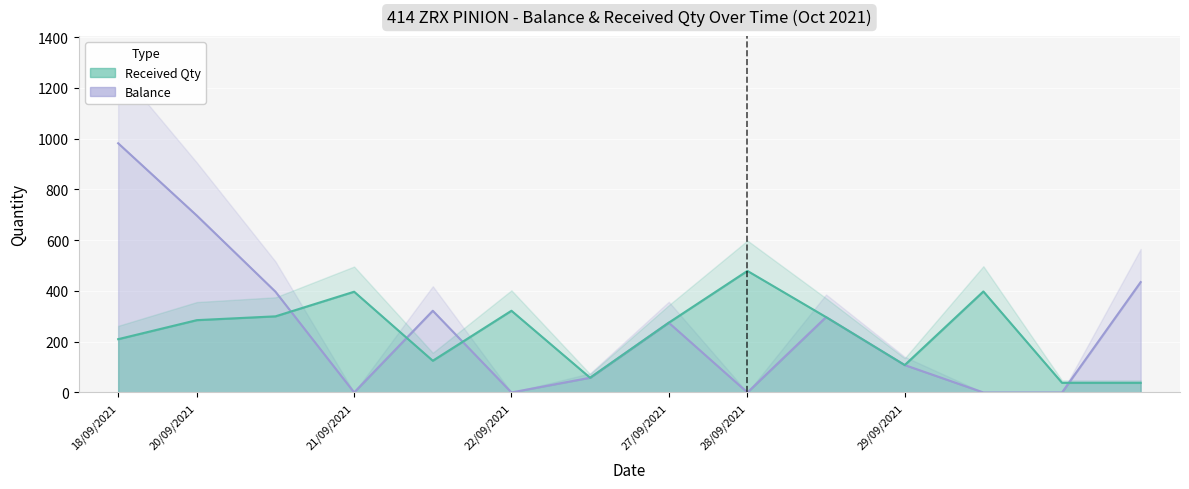

What is the spread (max minus min) of values at 22/09/2021?

322